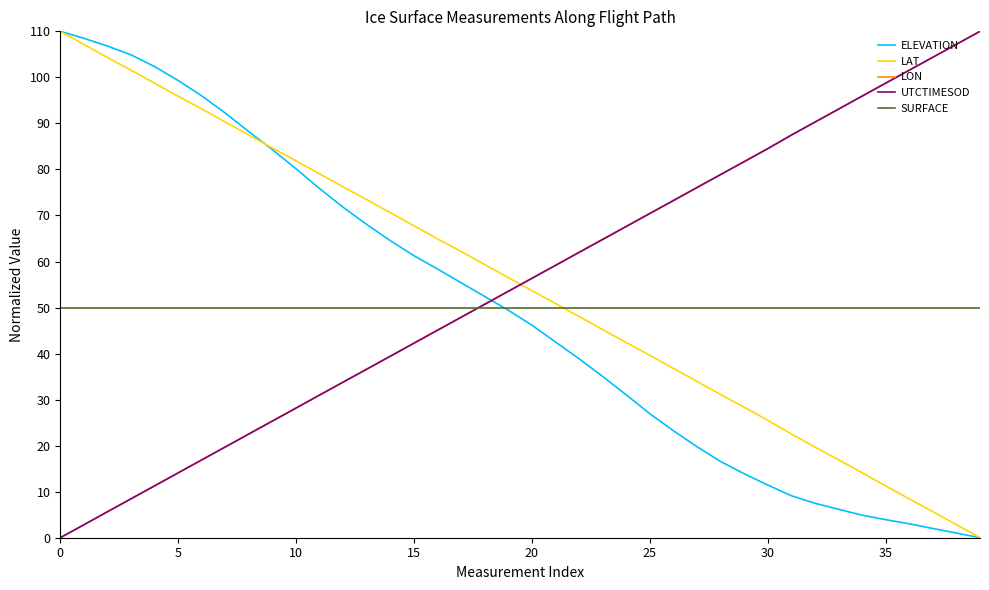

What is the maximum value shown in the chart?

110.0